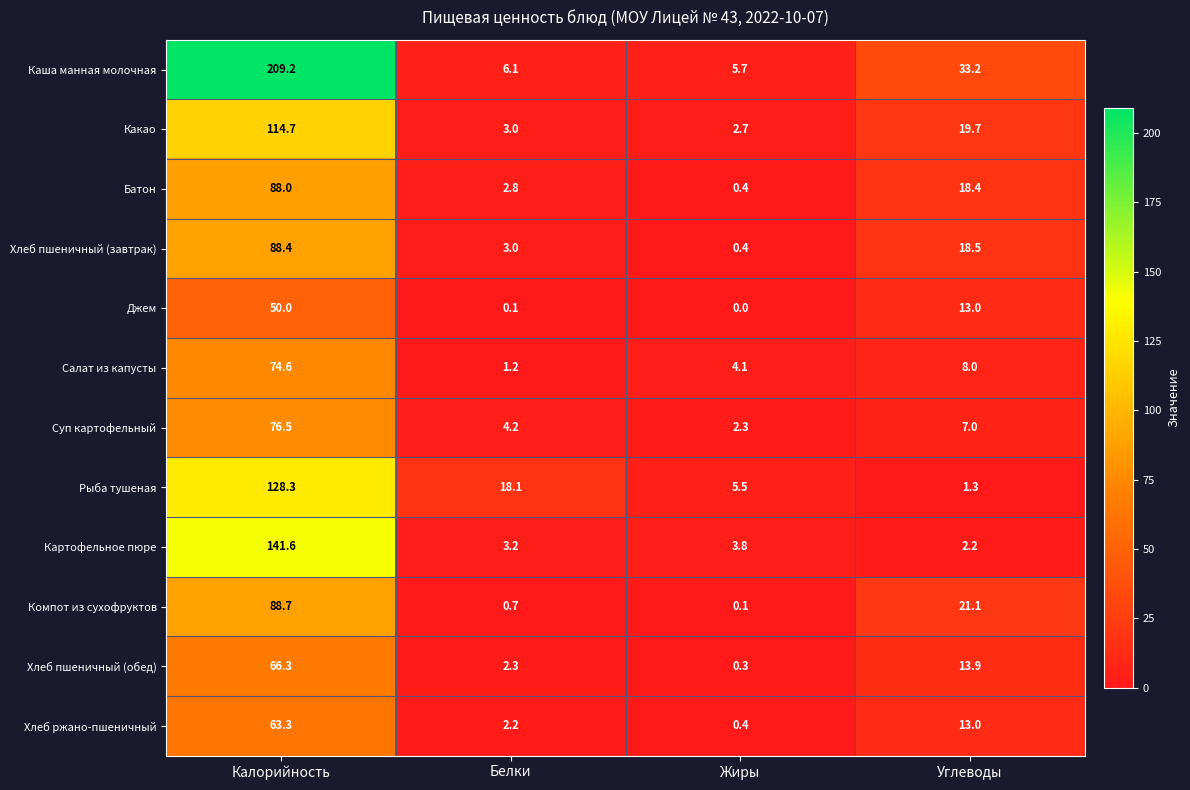

Which series has the widest spread of values?

Каша манная молочная